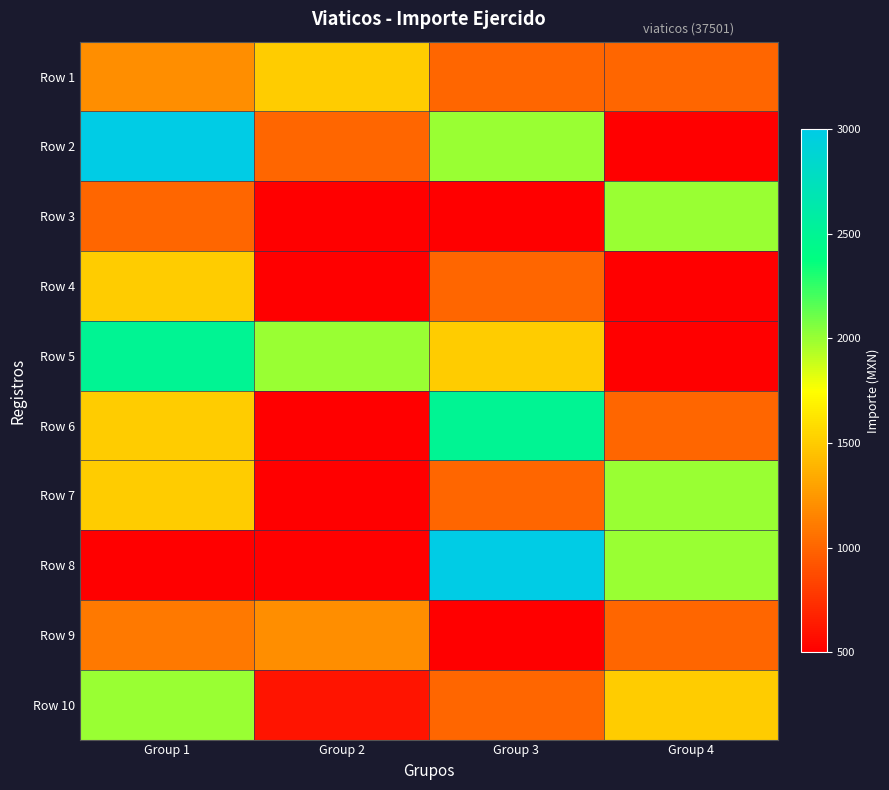

At which category does the chart reach its minimum across all series?

Group 4